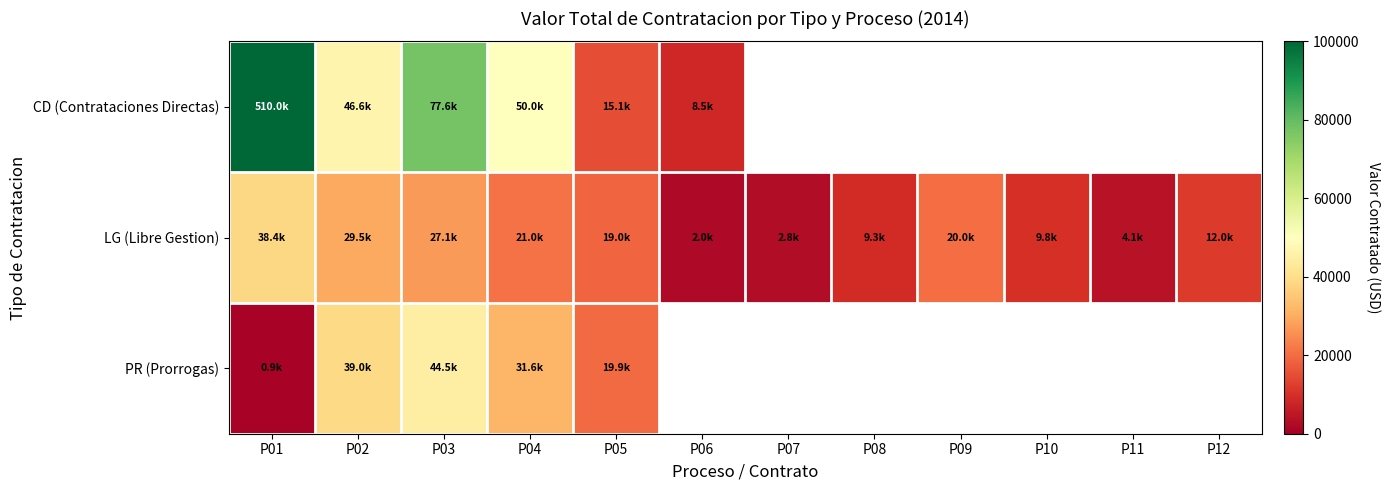

At which label does CD (Contrataciones Directas) reach its minimum?

P06